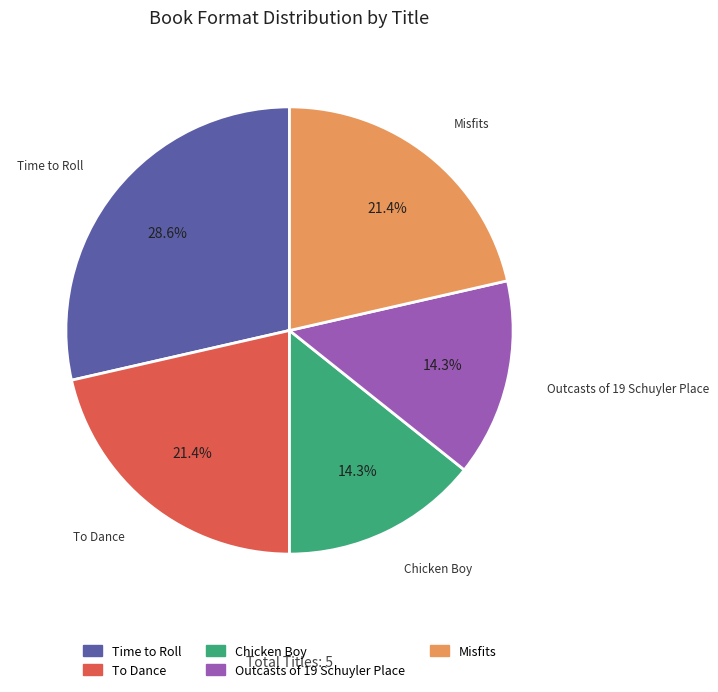

What percentage is the Time to Roll slice, to the nearest percent?

29%